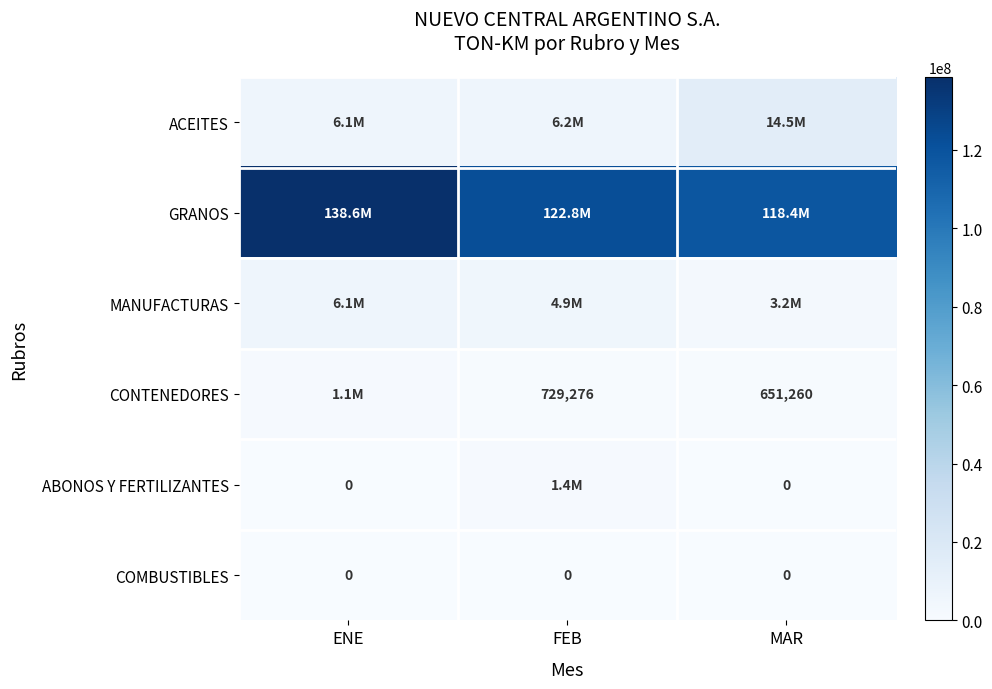

What is the difference between the maximum and minimum values in the ACEITES series?

8482746.9